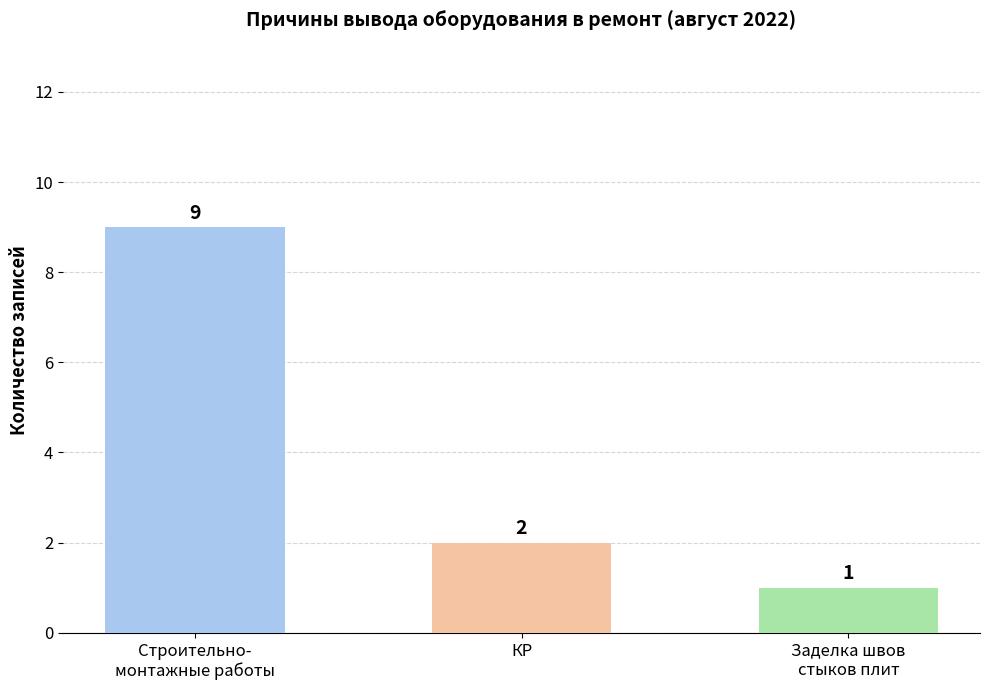

How many bars are there in total?

3